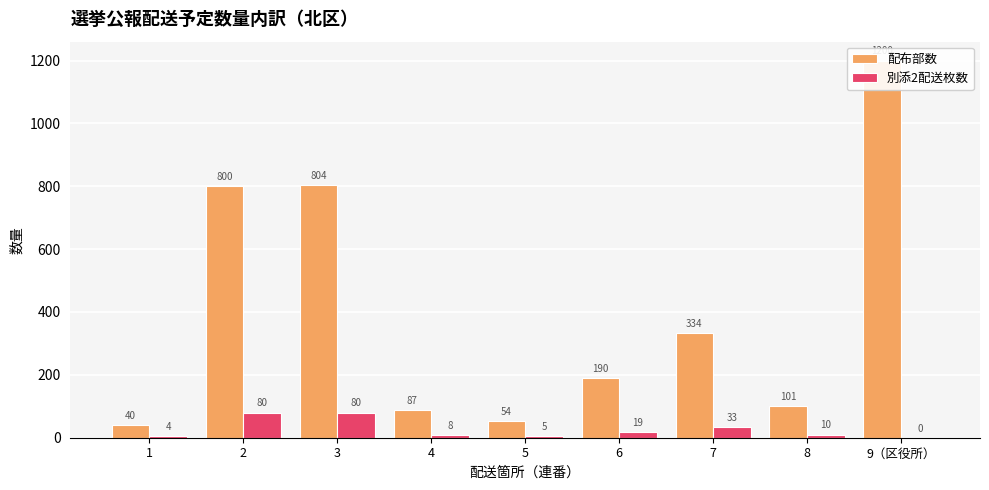

List the series in order of their peak value, highest first.

配布部数, 別添2配送枚数